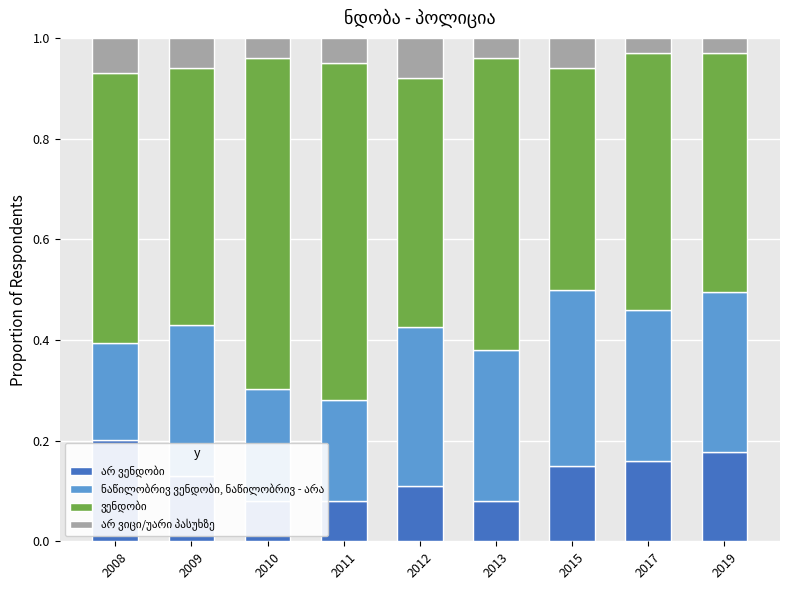

What is the difference between the second highest and minimum values in the ვენდობი series?

0.2